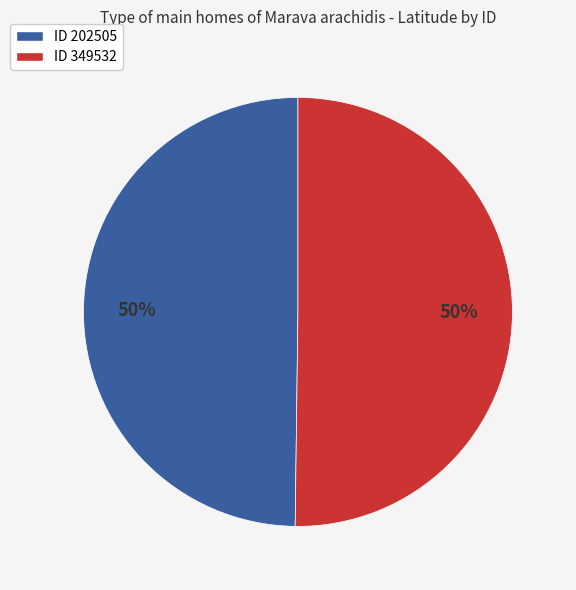

To the nearest percent, what is the average slice percentage?

50%